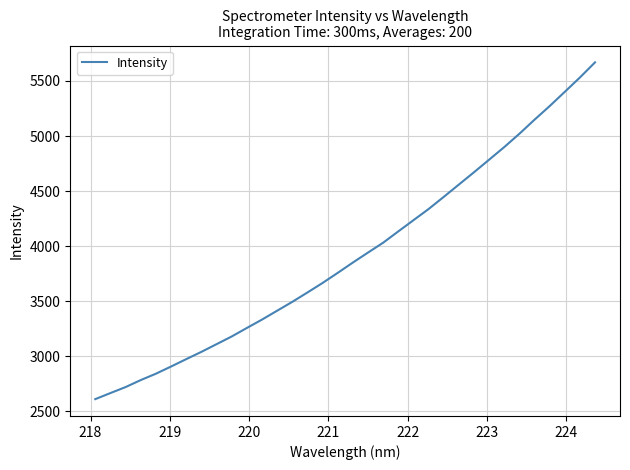

What is the greatest value displayed?

5668.8